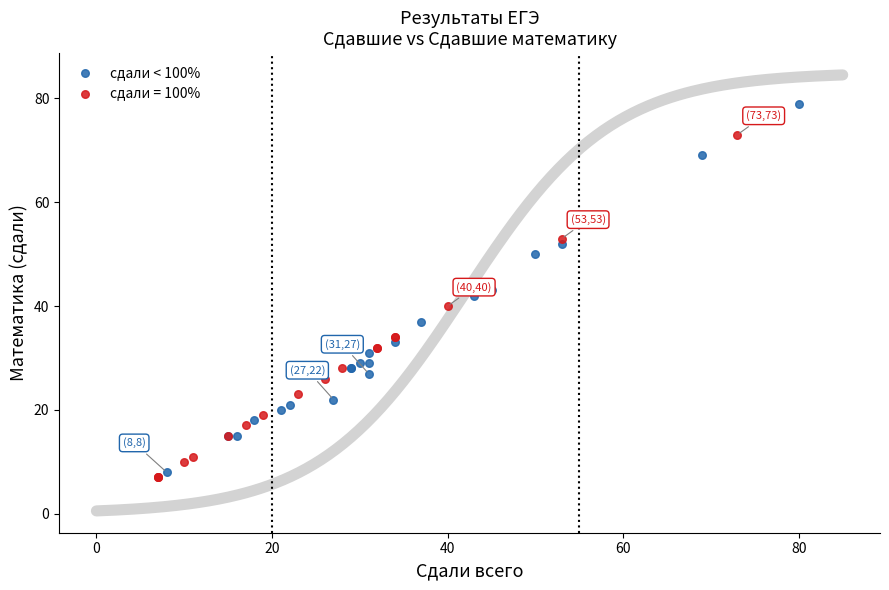

Which series contains the highest Y value?

сдали < 100%